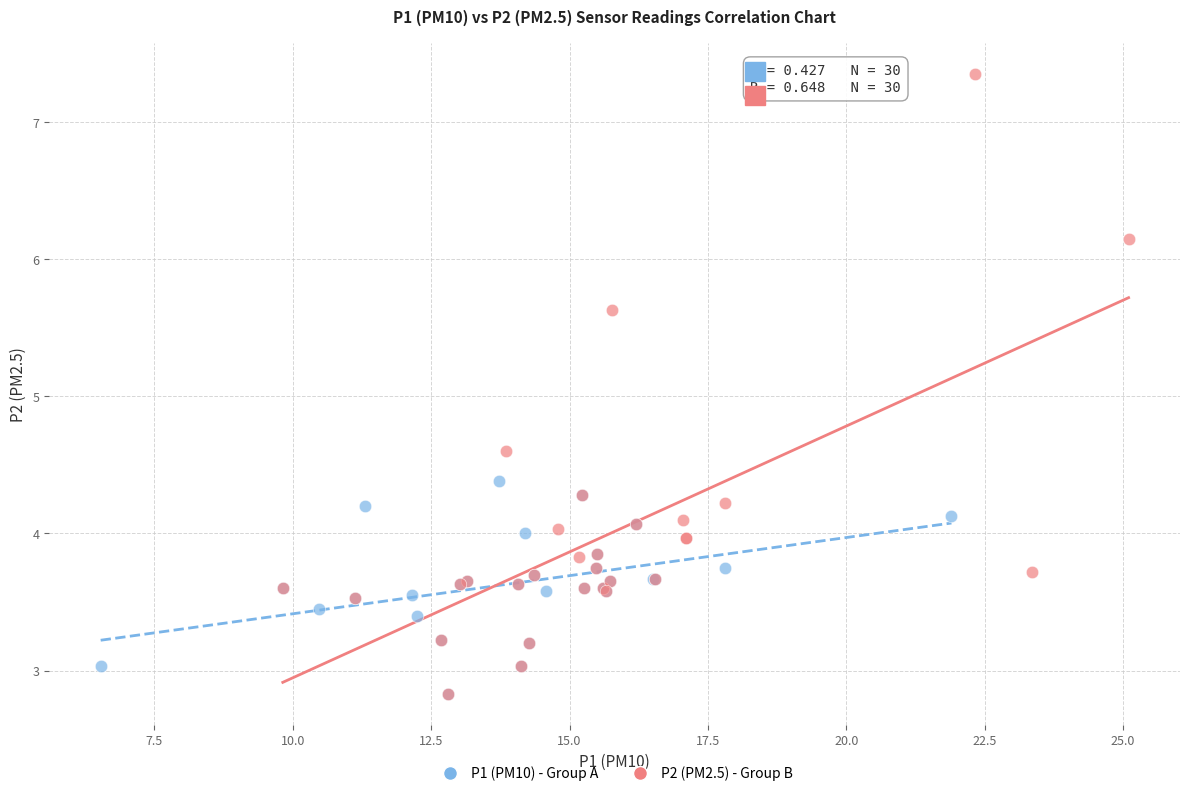

Which series has the largest Y range (max minus min)?

P2 (PM2.5) - Group B